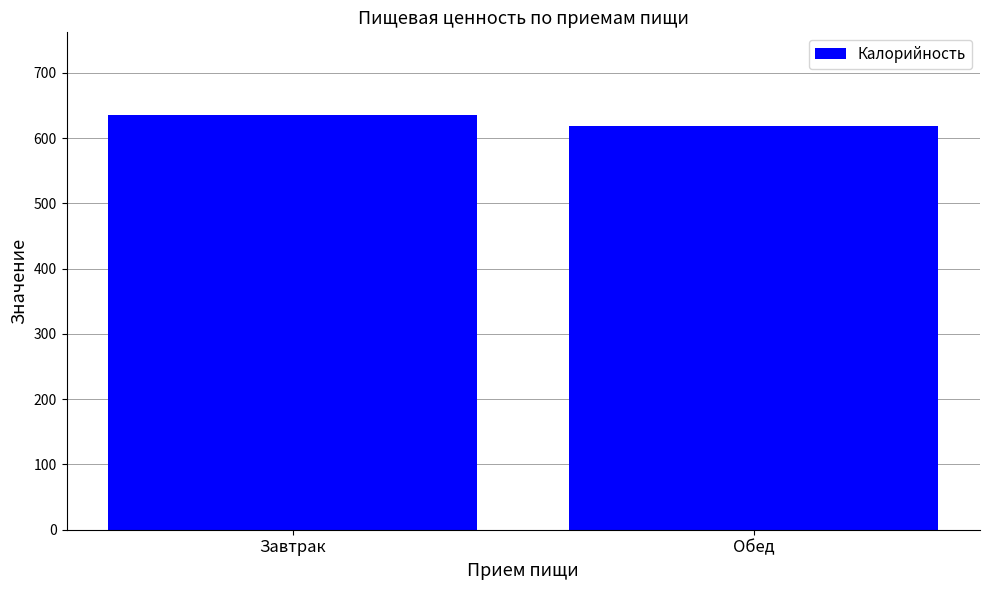

What position from the left is Обед?

2